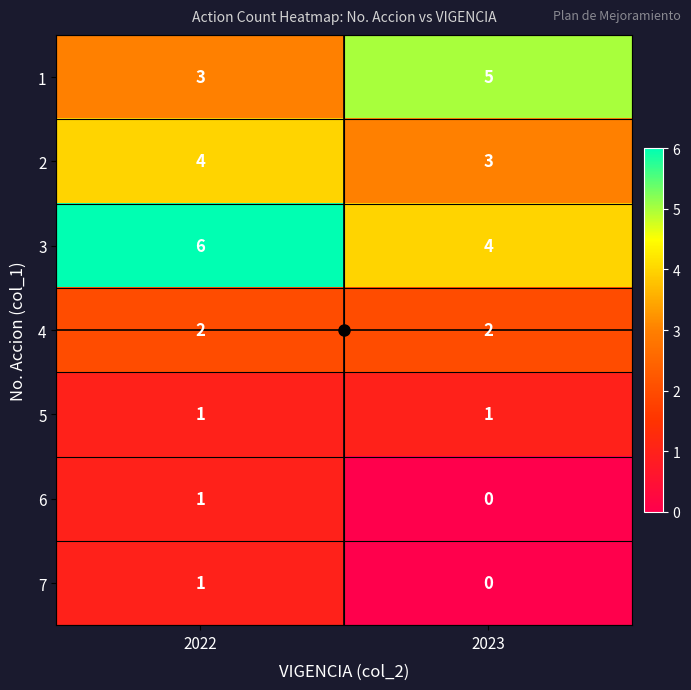

The 3 series shows 8 at 2022. True or false?

False